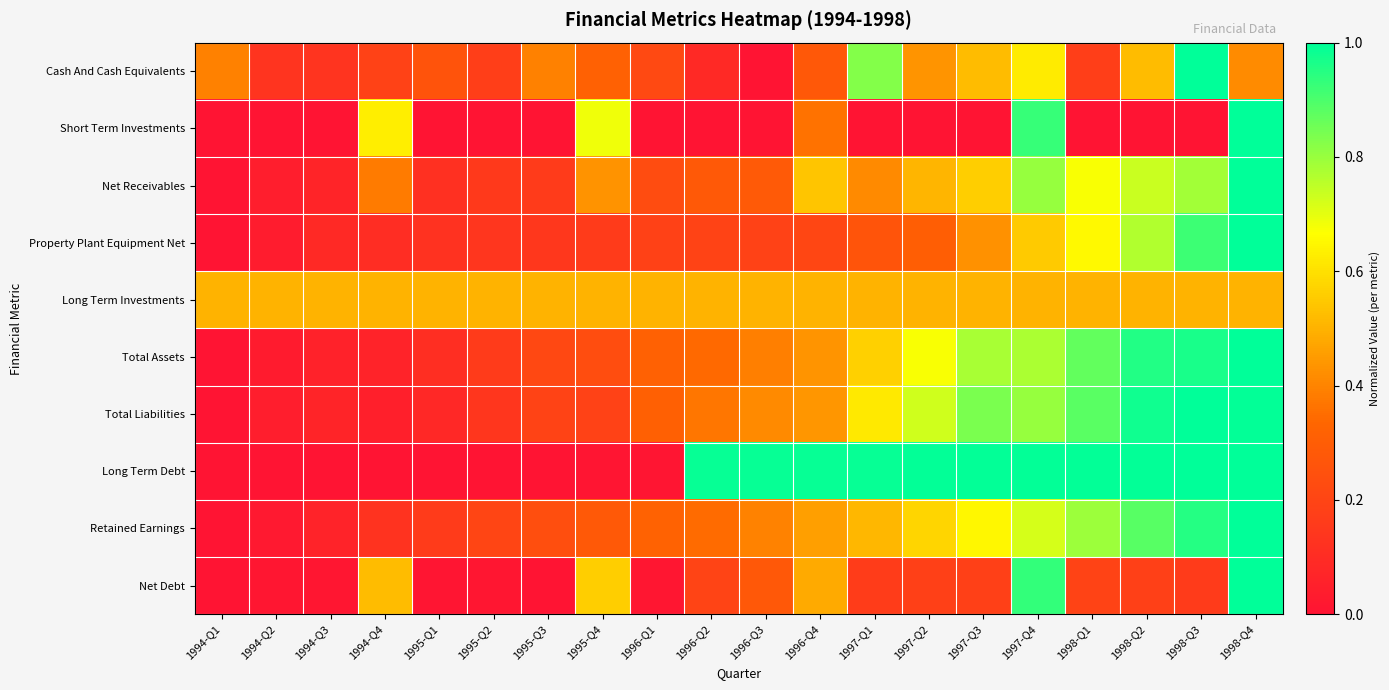

Reading left to right, what are all the values shown in this chart?

Cash And Cash Equivalents: 1994-Q1=0.4	1994-Q2=0.1	1994-Q3=0.1	1994-Q4=0.2	1995-Q1=0.3	1995-Q2=0.2	1995-Q3=0.4	1995-Q4=0.3	1996-Q1=0.2	1996-Q2=0.1	1996-Q3=0.0	1996-Q4=0.3	1997-Q1=0.8	1997-Q2=0.4	1997-Q3=0.5	1997-Q4=0.6	1998-Q1=0.2	1998-Q2=0.5	1998-Q3=1.0	1998-Q4=0.4
Short Term Investments: 1994-Q1=0.0	1994-Q2=0.0	1994-Q3=0.0	1994-Q4=0.6	1995-Q1=0.0	1995-Q2=0.0	1995-Q3=0.0	1995-Q4=0.7	1996-Q1=0.0	1996-Q2=0.0	1996-Q3=0.0	1996-Q4=0.4	1997-Q1=0.0	1997-Q2=0.0	1997-Q3=0.0	1997-Q4=0.9	1998-Q1=0.0	1998-Q2=0.0	1998-Q3=0.0	1998-Q4=1.0
Net Receivables: 1994-Q1=0.0	1994-Q2=0.0	1994-Q3=0.1	1994-Q4=0.4	1995-Q1=0.1	1995-Q2=0.2	1995-Q3=0.2	1995-Q4=0.4	1996-Q1=0.2	1996-Q2=0.3	1996-Q3=0.3	1996-Q4=0.5	1997-Q1=0.4	1997-Q2=0.5	1997-Q3=0.6	1997-Q4=0.8	1998-Q1=0.7	1998-Q2=0.7	1998-Q3=0.8	1998-Q4=1.0
Property Plant Equipment Net: 1994-Q1=0.0	1994-Q2=0.0	1994-Q3=0.1	1994-Q4=0.1	1995-Q1=0.1	1995-Q2=0.1	1995-Q3=0.1	1995-Q4=0.2	1996-Q1=0.2	1996-Q2=0.2	1996-Q3=0.2	1996-Q4=0.2	1997-Q1=0.3	1997-Q2=0.3	1997-Q3=0.4	1997-Q4=0.6	1998-Q1=0.7	1998-Q2=0.8	1998-Q3=0.9	1998-Q4=1.0
Long Term Investments: 1994-Q1=0.5	1994-Q2=0.5	1994-Q3=0.5	1994-Q4=0.5	1995-Q1=0.5	1995-Q2=0.5	1995-Q3=0.5	1995-Q4=0.5	1996-Q1=0.5	1996-Q2=0.5	1996-Q3=0.5	1996-Q4=0.5	1997-Q1=0.5	1997-Q2=0.5	1997-Q3=0.5	1997-Q4=0.5	1998-Q1=0.5	1998-Q2=0.5	1998-Q3=0.5	1998-Q4=0.5
Total Assets: 1994-Q1=0.0	1994-Q2=0.0	1994-Q3=0.1	1994-Q4=0.1	1995-Q1=0.1	1995-Q2=0.2	1995-Q3=0.2	1995-Q4=0.2	1996-Q1=0.3	1996-Q2=0.3	1996-Q3=0.4	1996-Q4=0.4	1997-Q1=0.6	1997-Q2=0.7	1997-Q3=0.8	1997-Q4=0.8	1998-Q1=0.9	1998-Q2=1.0	1998-Q3=1.0	1998-Q4=1.0
Total Liabilities: 1994-Q1=0.0	1994-Q2=0.0	1994-Q3=0.1	1994-Q4=0.0	1995-Q1=0.1	1995-Q2=0.1	1995-Q3=0.2	1995-Q4=0.2	1996-Q1=0.3	1996-Q2=0.4	1996-Q3=0.4	1996-Q4=0.4	1997-Q1=0.6	1997-Q2=0.7	1997-Q3=0.8	1997-Q4=0.8	1998-Q1=0.9	1998-Q2=1.0	1998-Q3=1.0	1998-Q4=1.0
Long Term Debt: 1994-Q1=0.0	1994-Q2=0.0	1994-Q3=0.0	1994-Q4=0.0	1995-Q1=0.0	1995-Q2=0.0	1995-Q3=0.0	1995-Q4=0.0	1996-Q1=0.0	1996-Q2=1.0	1996-Q3=1.0	1996-Q4=1.0	1997-Q1=1.0	1997-Q2=1.0	1997-Q3=1.0	1997-Q4=1.0	1998-Q1=1.0	1998-Q2=1.0	1998-Q3=1.0	1998-Q4=1.0
Retained Earnings: 1994-Q1=0.0	1994-Q2=0.0	1994-Q3=0.1	1994-Q4=0.1	1995-Q1=0.2	1995-Q2=0.2	1995-Q3=0.2	1995-Q4=0.3	1996-Q1=0.3	1996-Q2=0.3	1996-Q3=0.4	1996-Q4=0.5	1997-Q1=0.5	1997-Q2=0.6	1997-Q3=0.7	1997-Q4=0.7	1998-Q1=0.8	1998-Q2=0.9	1998-Q3=1.0	1998-Q4=1.0
Net Debt: 1994-Q1=0.0	1994-Q2=0.0	1994-Q3=0.0	1994-Q4=0.5	1995-Q1=0.0	1995-Q2=0.0	1995-Q3=0.0	1995-Q4=0.6	1996-Q1=0.0	1996-Q2=0.2	1996-Q3=0.3	1996-Q4=0.5	1997-Q1=0.2	1997-Q2=0.2	1997-Q3=0.2	1997-Q4=0.9	1998-Q1=0.2	1998-Q2=0.2	1998-Q3=0.2	1998-Q4=1.0